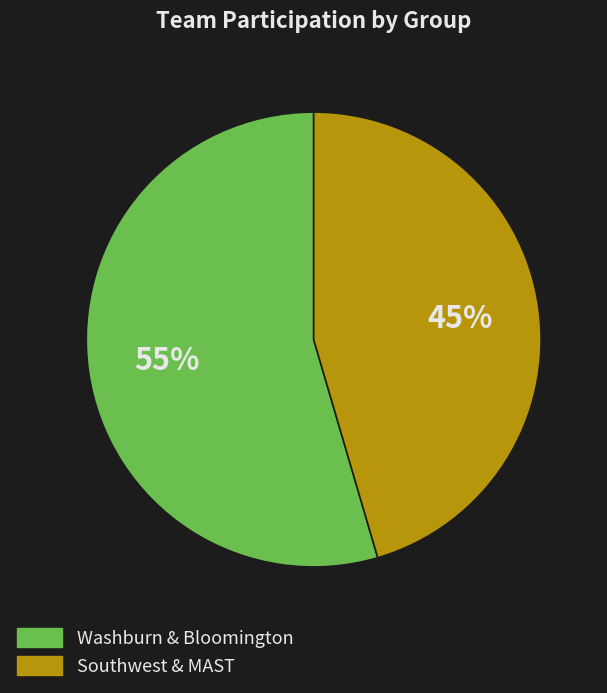

To the nearest percent, what is the average slice percentage?

50%